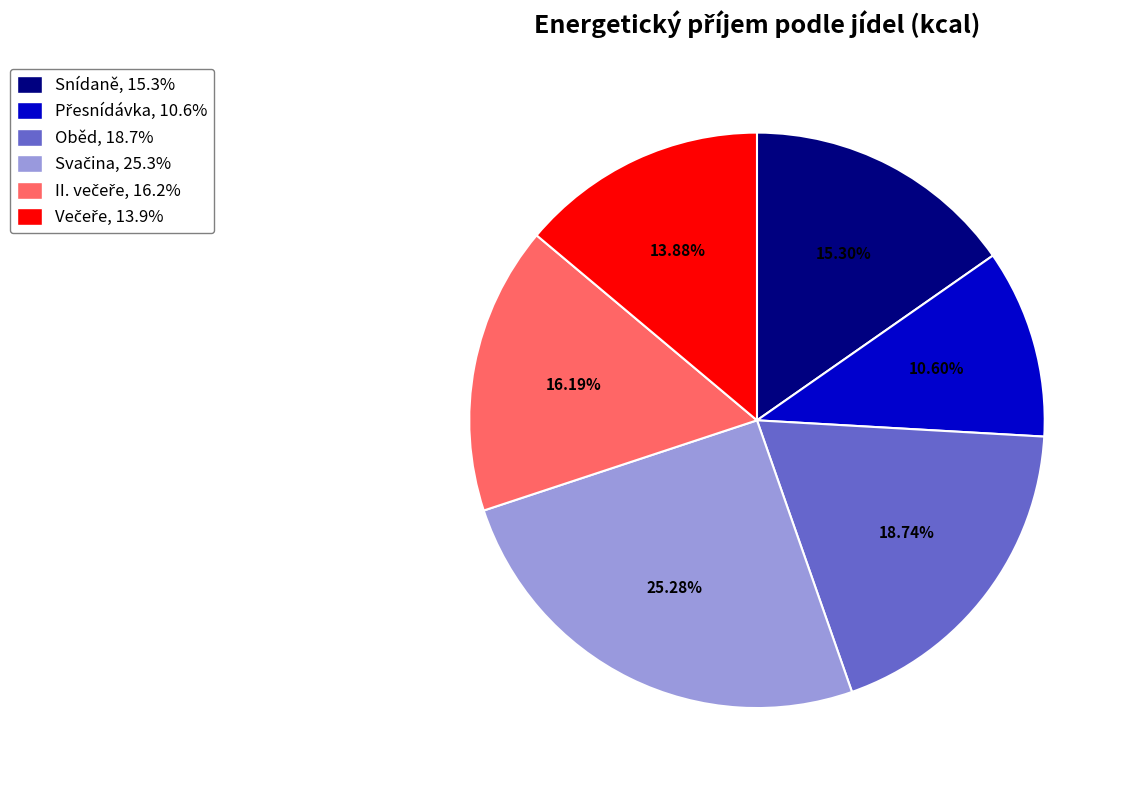

How many segments does this pie chart have?

6